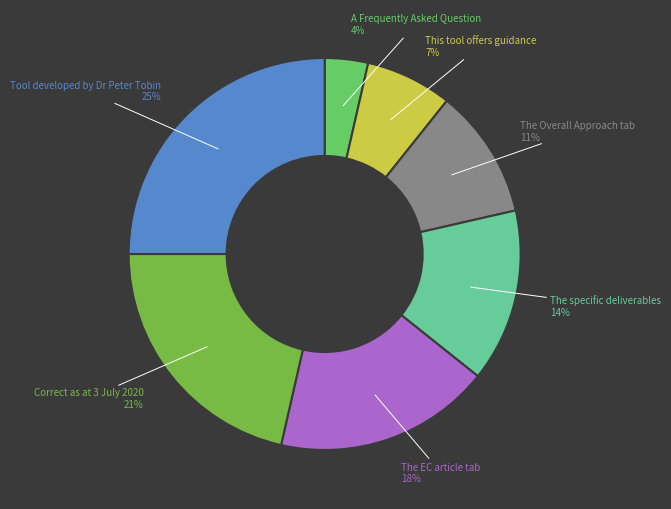

Is the sum of A Frequently Asked Question and The EC article tab greater than half?

No